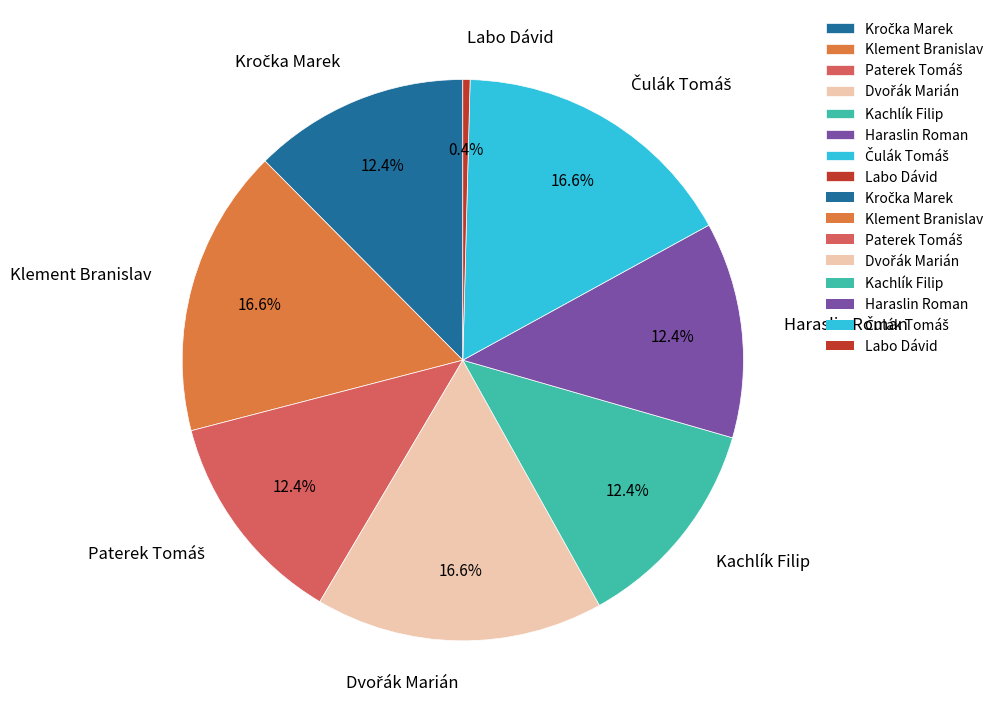

What portion of the pie excludes Labo Dávid?

100.0%